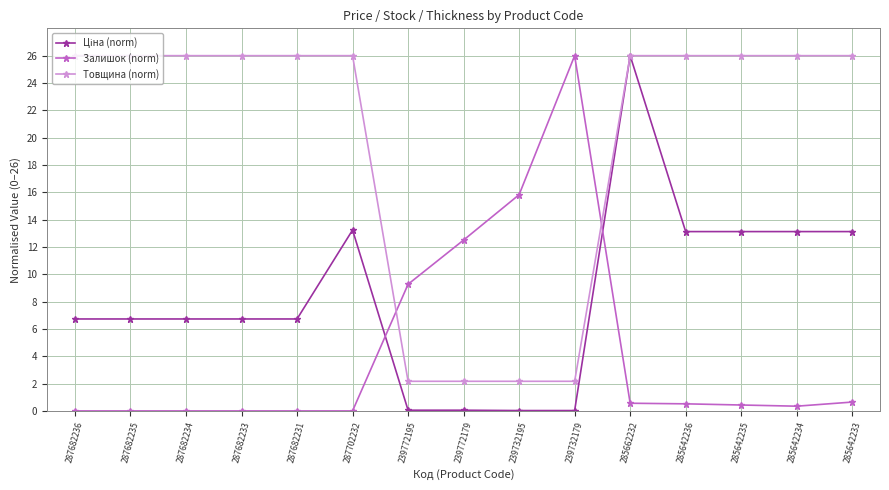

Is this an area chart (filled region under the line)?

No